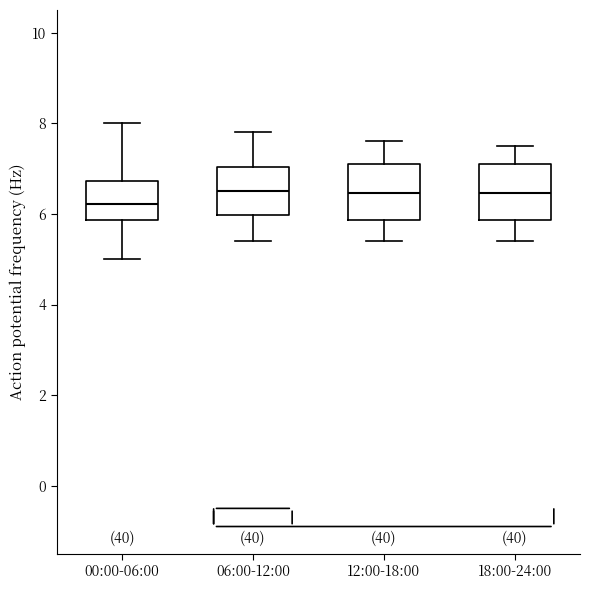

Reading left to right, read every box against the y-axis: the position of its median line, the range the box covers, and the ends of its whiskers. The values are not printed on the chart, so give them approximately, as read against the axis.

00:00-06:00: median 6.2, box 5.8 to 6.8, whiskers 5.0 to 8.0
06:00-12:00: median 6.6, box 6.0 to 7.0, whiskers 5.4 to 7.8
12:00-18:00: median 6.4, box 5.8 to 7.2, whiskers 5.4 to 7.6
18:00-24:00: median 6.4, box 5.8 to 7.2, whiskers 5.4 to 7.6